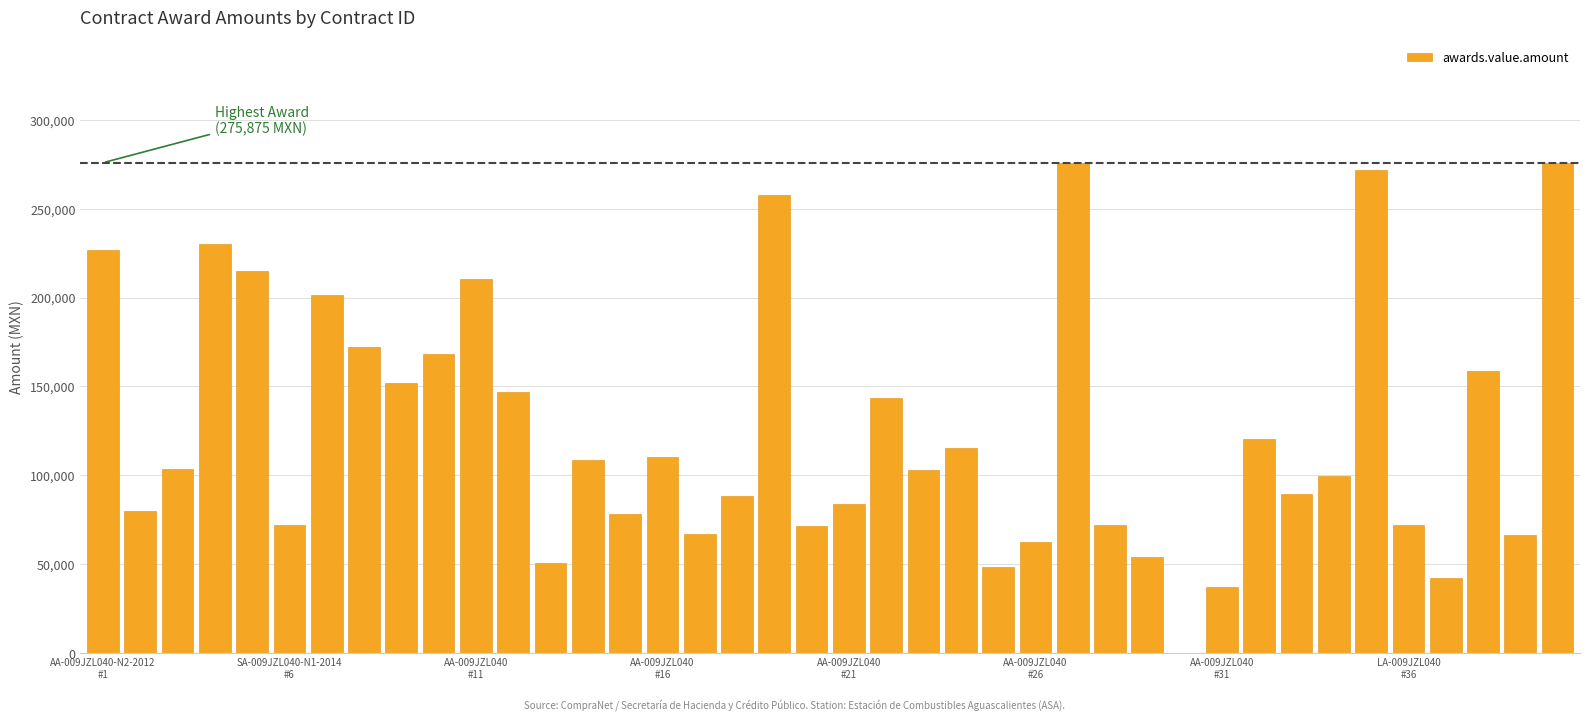

What is the maximum value shown in the chart?

275875.0